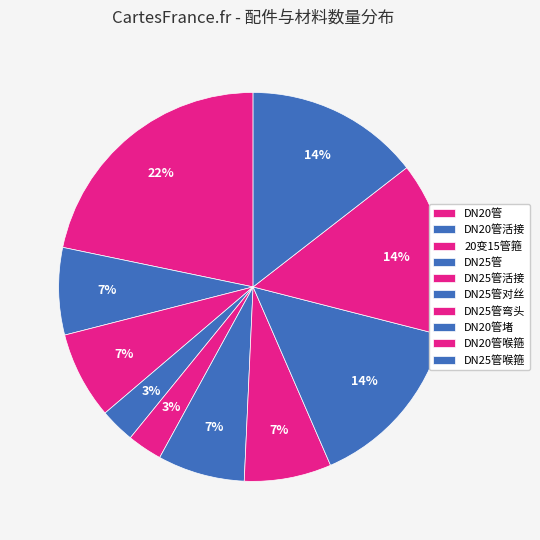

How many slices are in this pie chart?

10